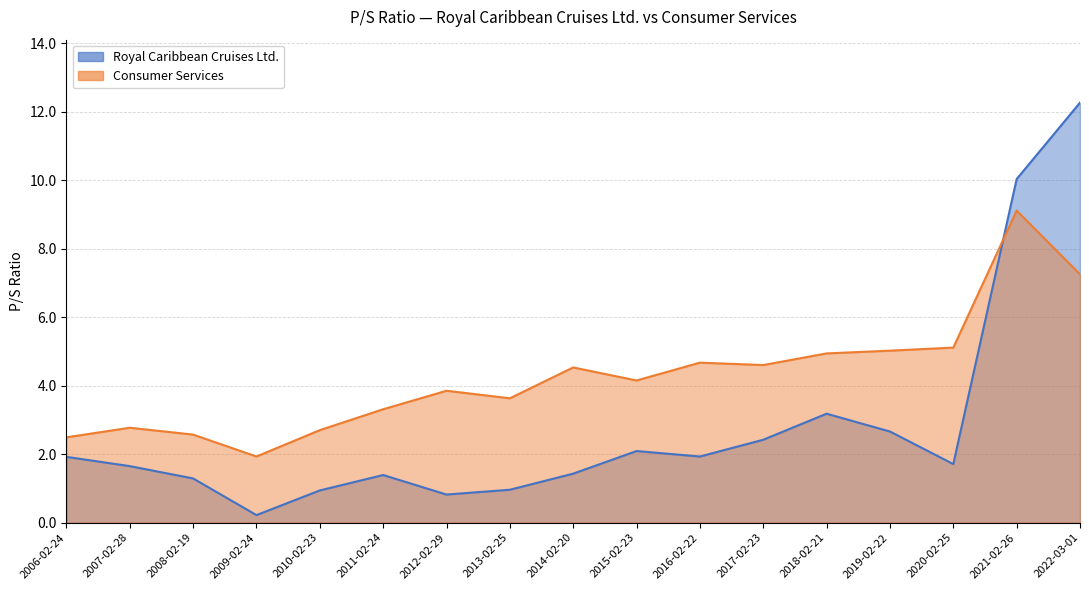

How many values in the Consumer Services series exceed 4?

9